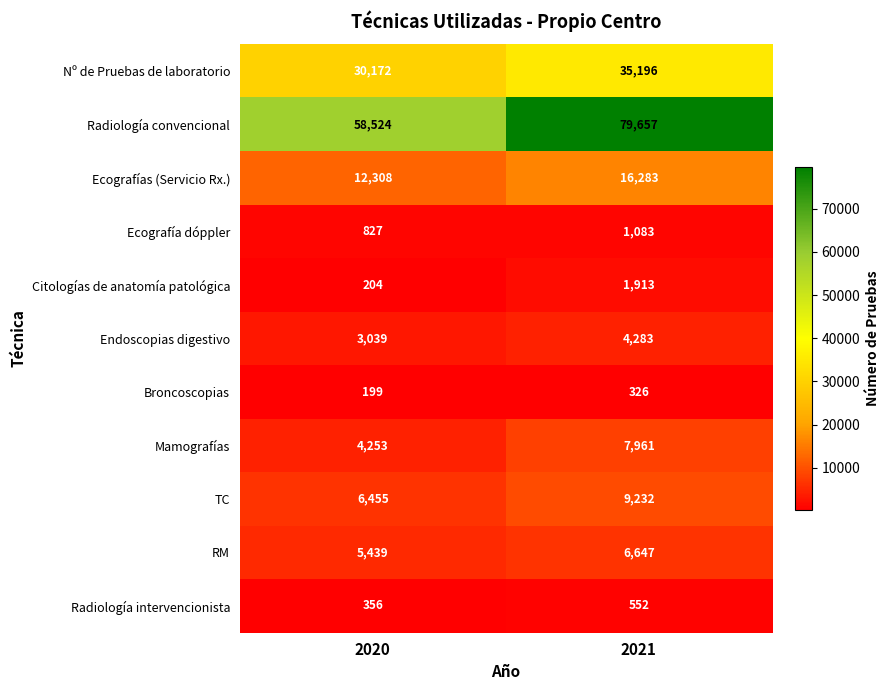

How many data points does each series have?

2